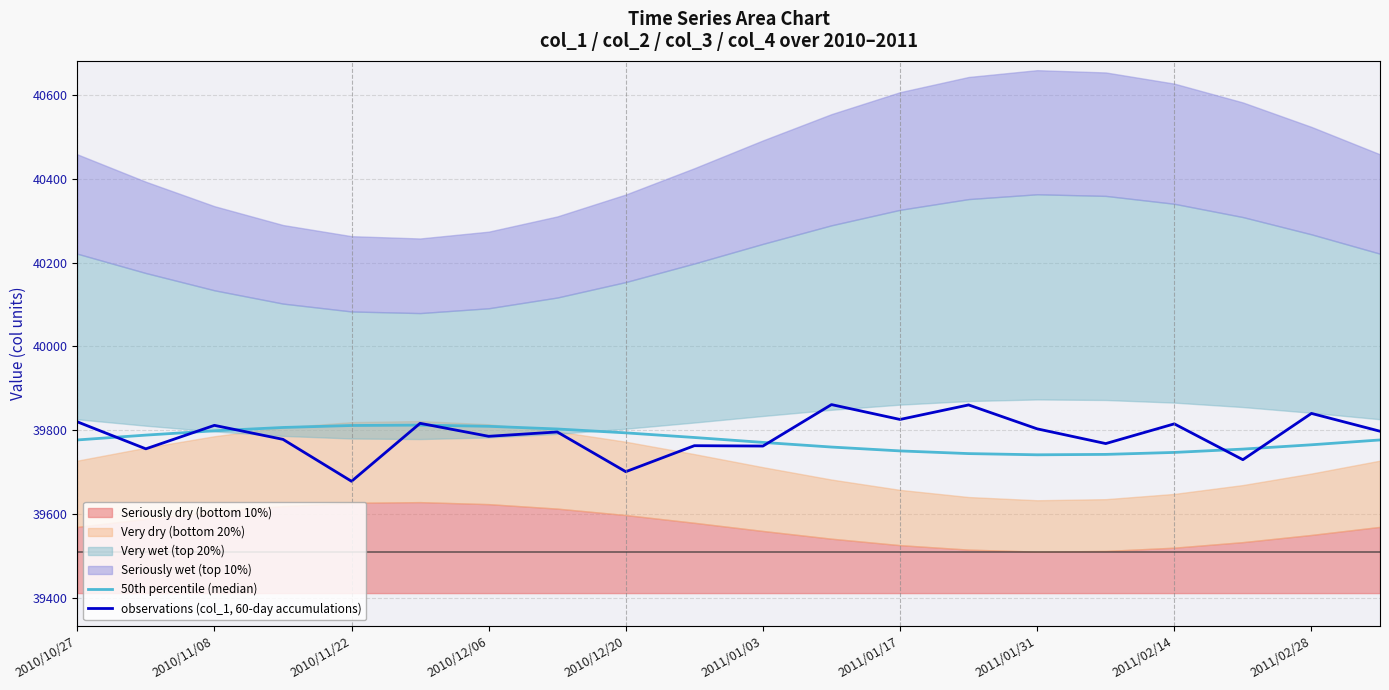

The value of observations (col_1, 60-day accumulations) at 2010/11/08 is 39811.5. True or false?

True